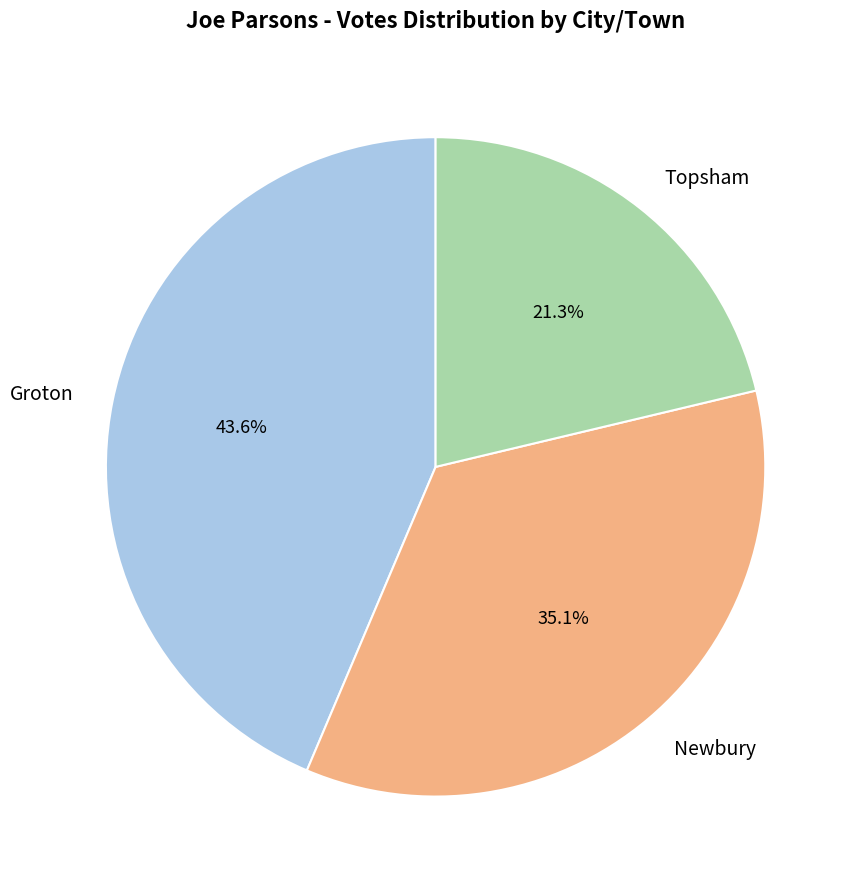

Count the number of slices in the pie.

3